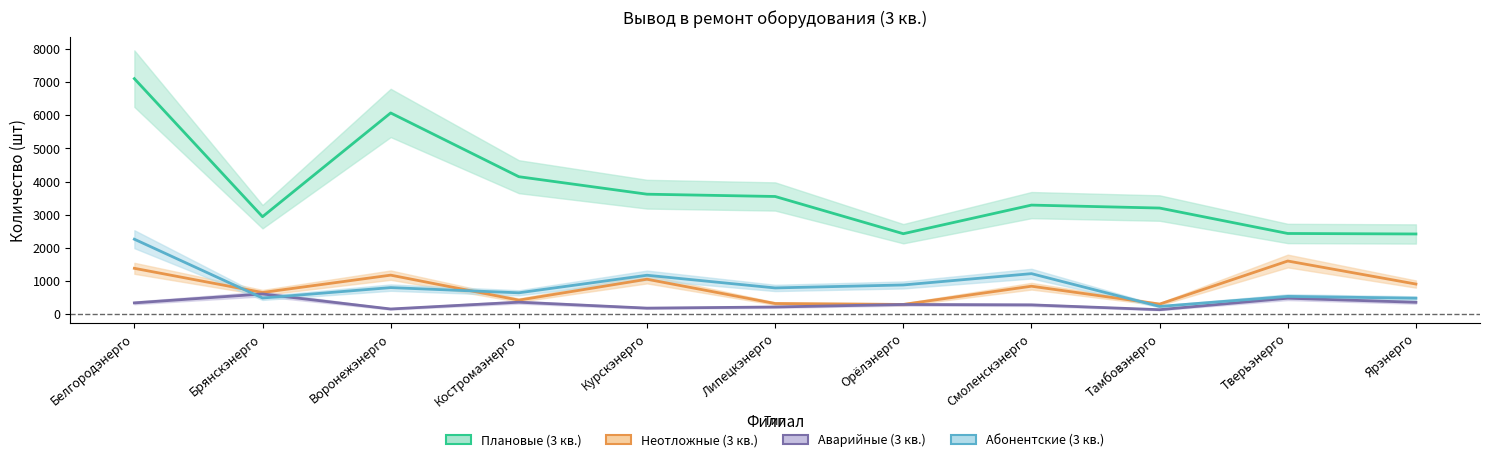

How many interior local valleys does the Плановые (3 кв.) series have?

2